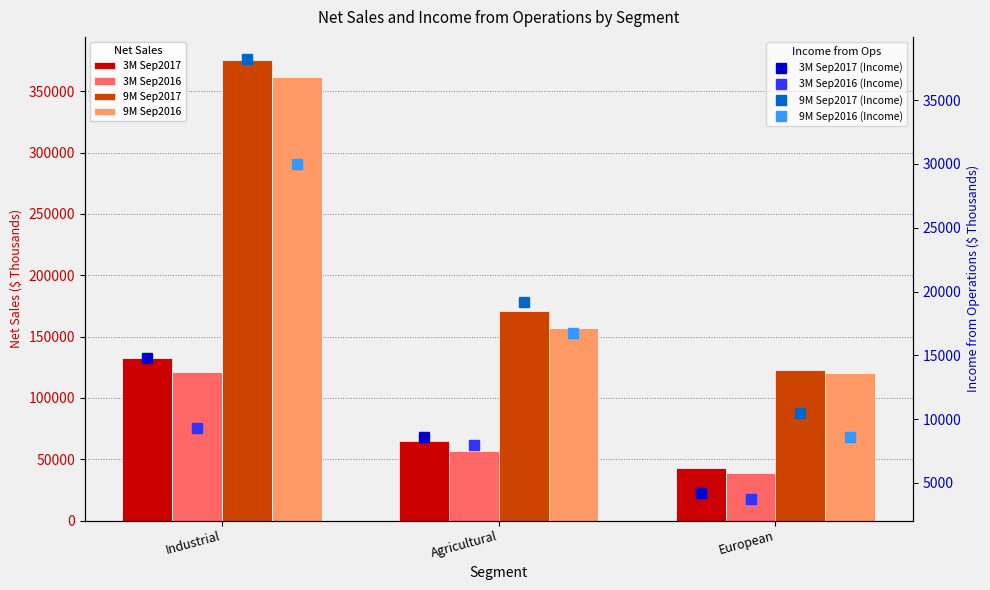

Reading right to left, extract all data points from this chart.

3M Sep2017: European=43144	Agricultural=64923	Industrial=132388
3M Sep2016: European=39118	Agricultural=56443	Industrial=121205
9M Sep2017: European=122653	Agricultural=170921	Industrial=375546
9M Sep2016: European=120647	Agricultural=156950	Industrial=361629